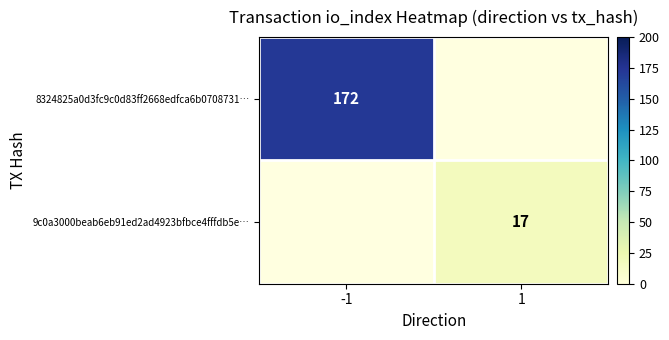

The value of 9c0a3000beab6eb91ed2ad4923bfbce4fffdb5e… at 1 is 10.0. True or false?

False